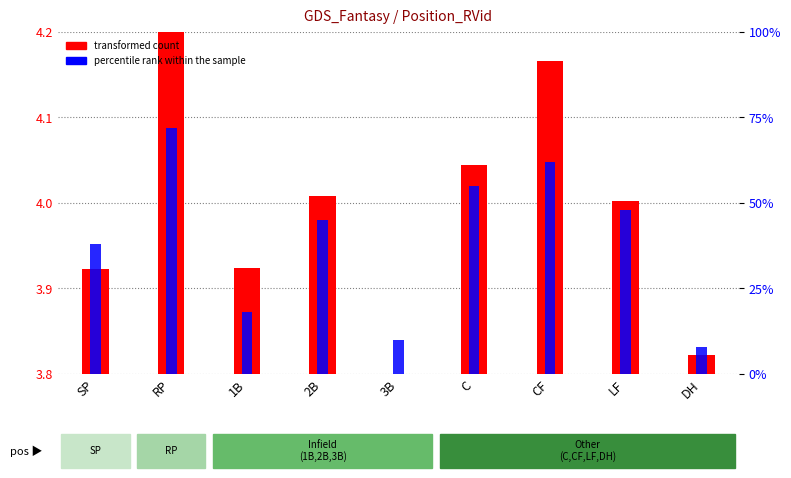

Read the percentile rank within the sample value at 2B.

45.0